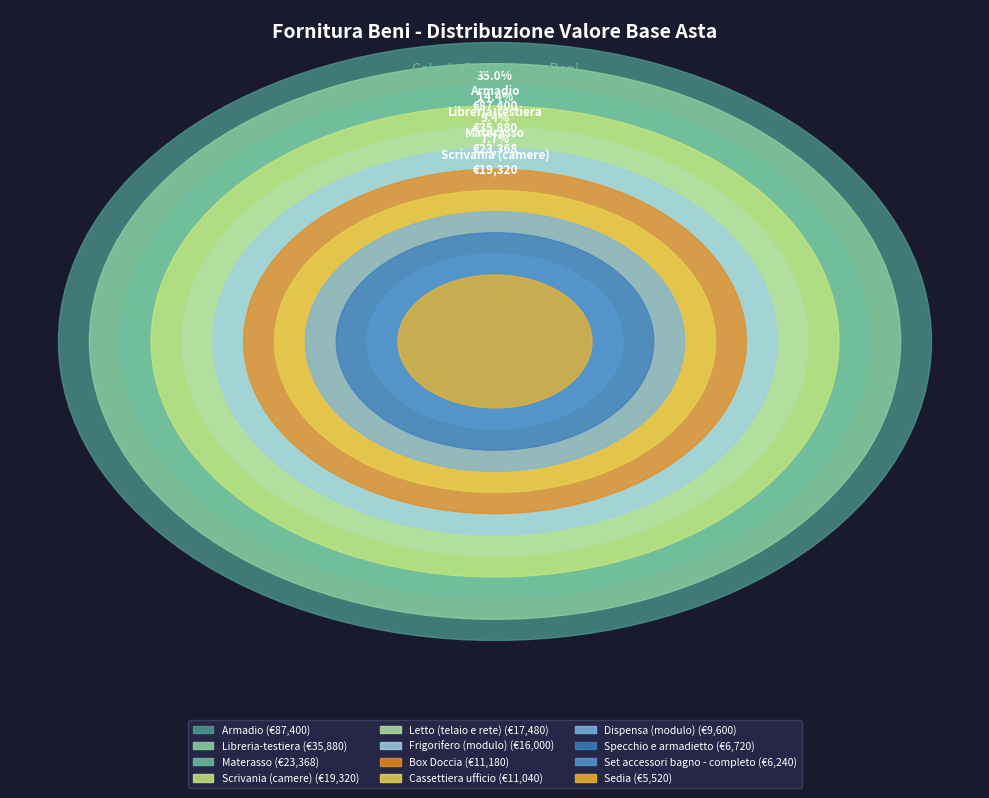

True or false: Dispensa (modulo) accounts for 16% of the total.

False